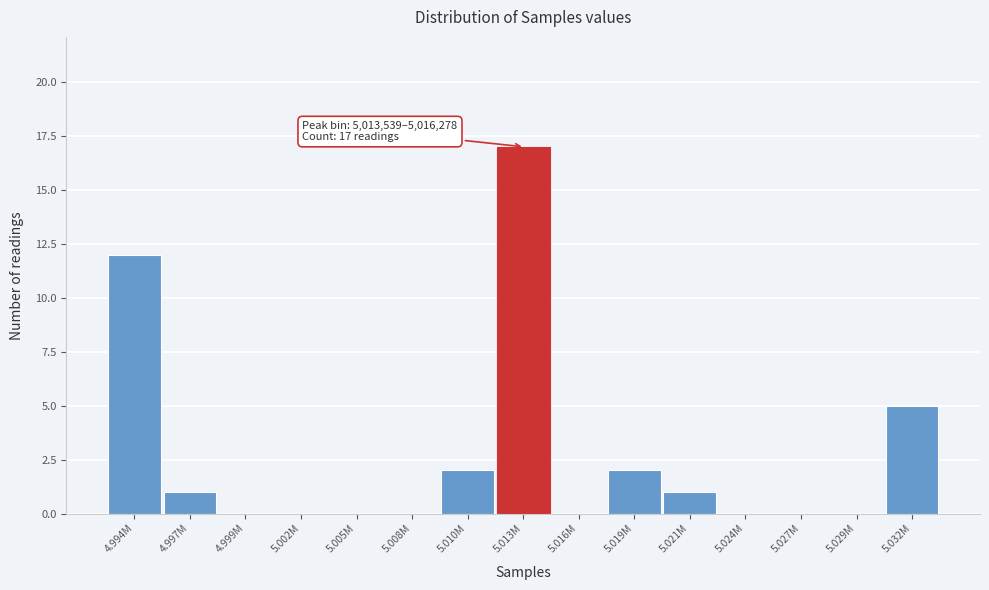

Reading left to right, what are all the values shown in this chart?

4.994M=12	4.997M=1	4.999M=0	5.002M=0	5.005M=0	5.008M=0	5.010M=2	5.013M=17	5.016M=0	5.019M=2	5.021M=1	5.024M=0	5.027M=0	5.029M=0	5.032M=5